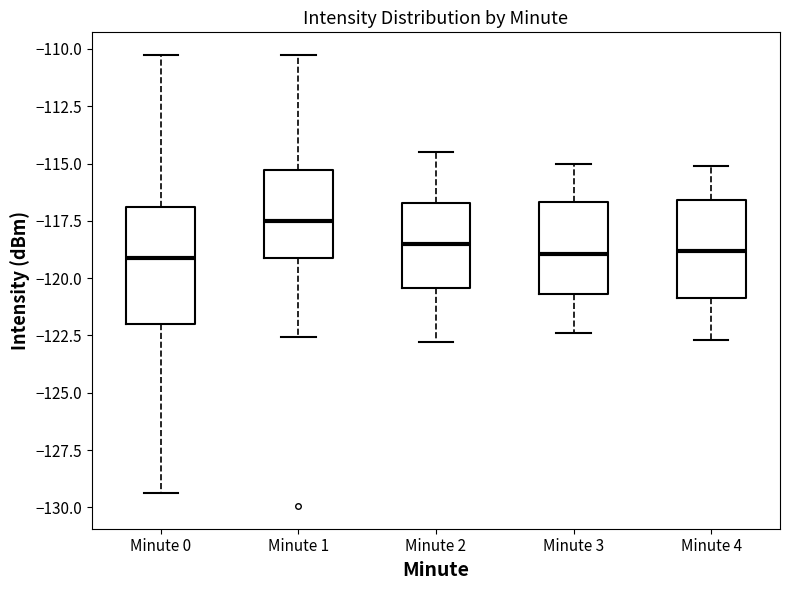

Reading left to right, transcribe this box plot: for each box, give where its median line is, the range the box spans, and where its two whiskers end, as read against the y-axis. The values are not printed on the chart, so give them approximately, as read against the axis.

Minute 0: median -119.0, box -122.0 to -117.0, whiskers -129.5 to -110.5
Minute 1: median -117.5, box -119.0 to -115.5, whiskers -122.5 to -110.5
Minute 2: median -118.5, box -120.5 to -116.5, whiskers -123.0 to -114.5
Minute 3: median -119.0, box -120.5 to -116.5, whiskers -122.5 to -115.0
Minute 4: median -119.0, box -121.0 to -116.5, whiskers -122.5 to -115.0